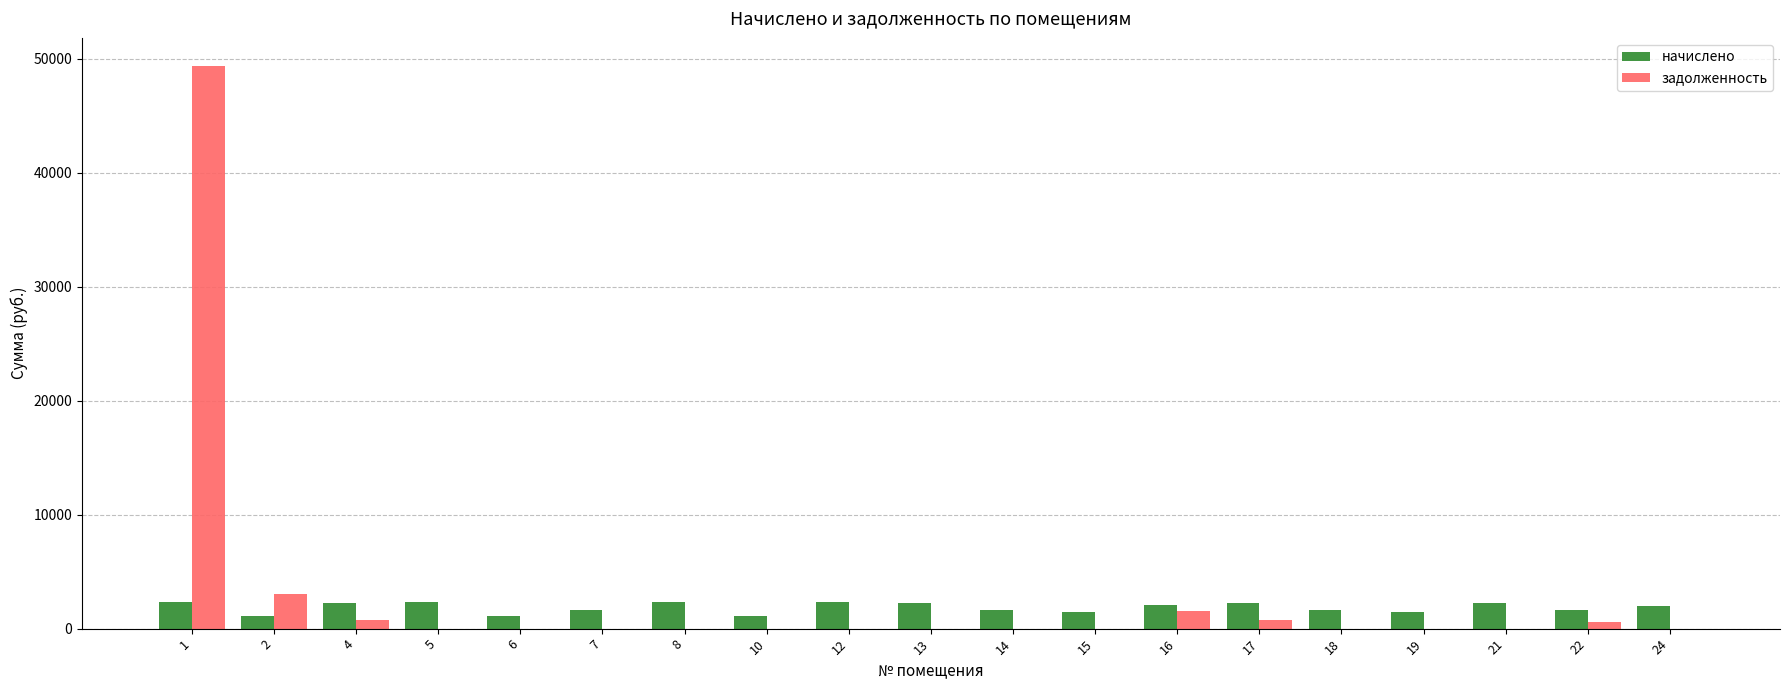

What is the sum of all начислено values?

35236.7